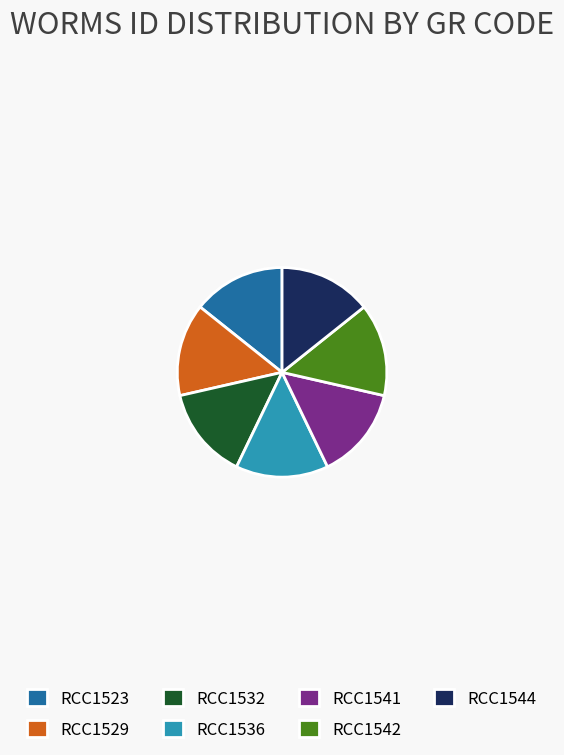

How many slices are in this pie chart?

7